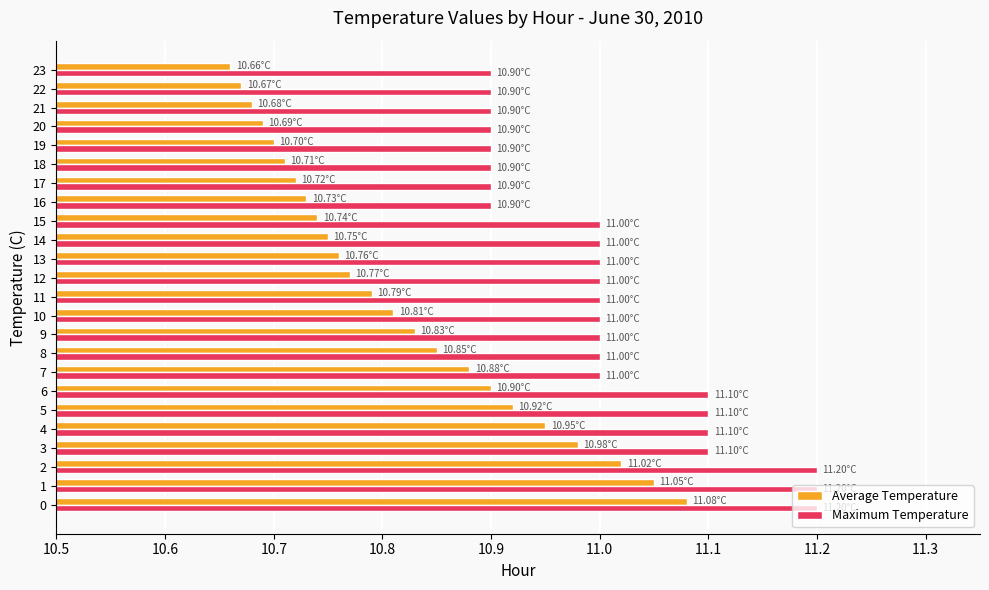

Rank the series at 19 from lowest to highest value.

Average Temperature, Maximum Temperature